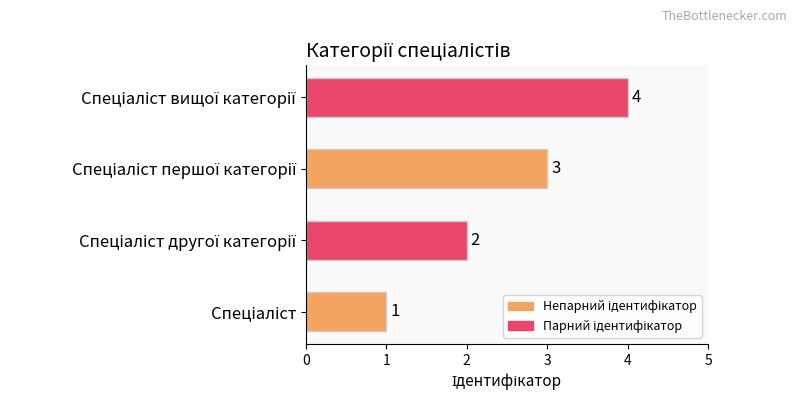

What is the sum of all values?

10